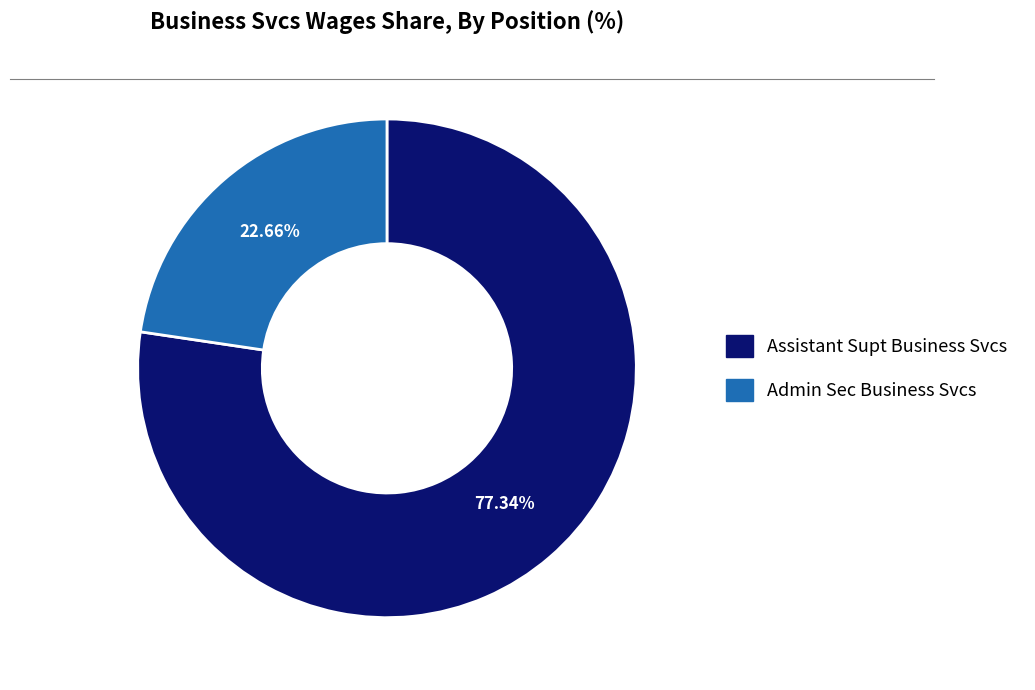

Combined, do Assistant Supt Business Svcs and Admin Sec Business Svcs account for over 50%?

Yes